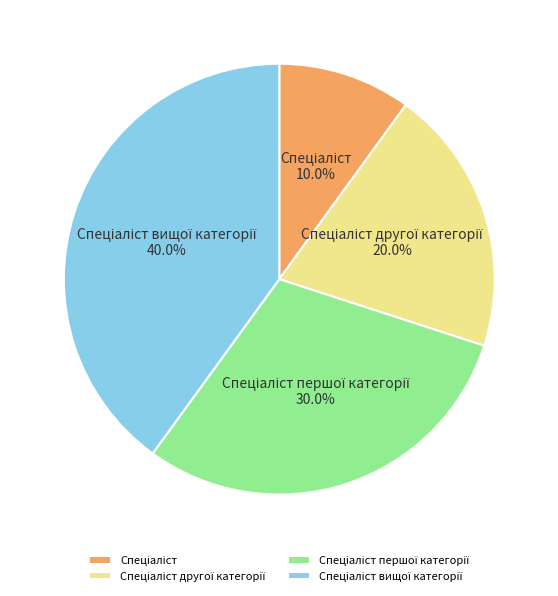

Is there any slice that represents more than half of the pie?

No